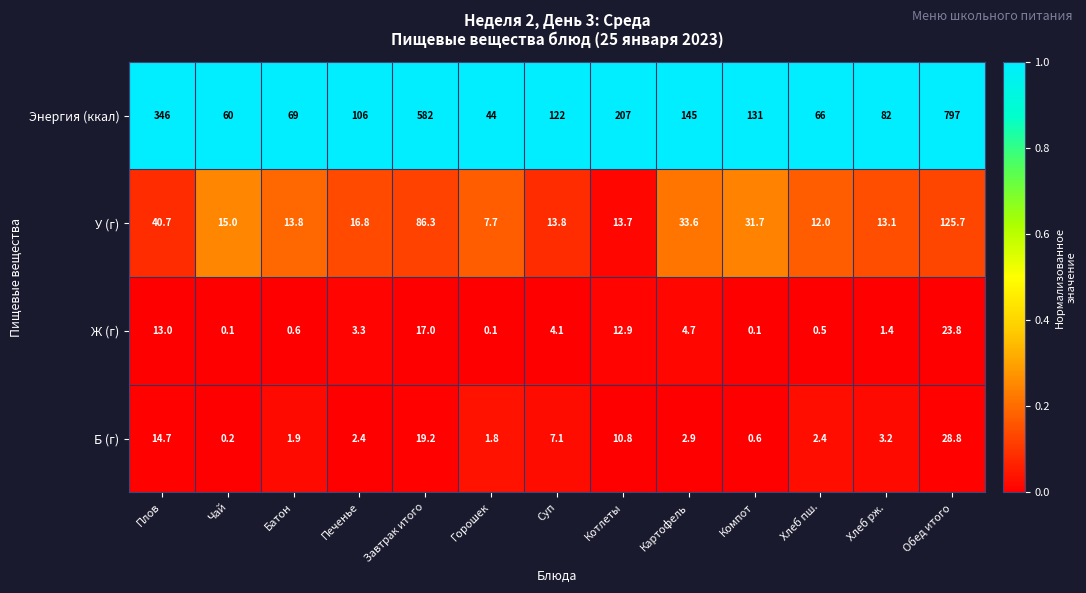

What is the difference between the maximum and minimum values in the Ж (г) series?

23.7